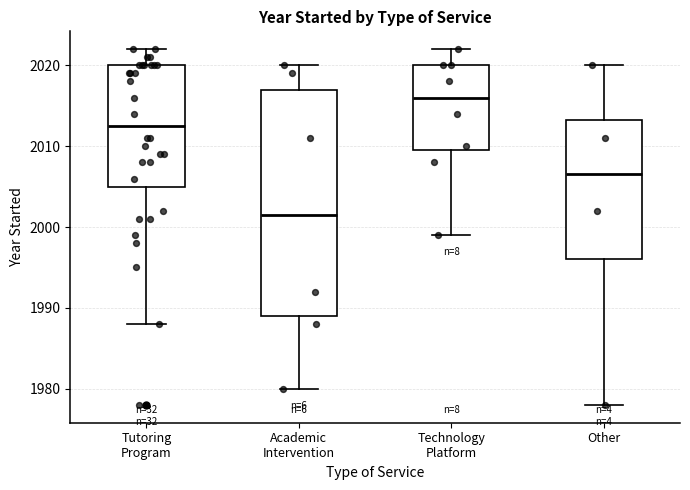

Where is the upper edge of the box for Tutoring Program on the y-axis? The values are not printed on the chart, so give them approximately, as read against the axis.

2020